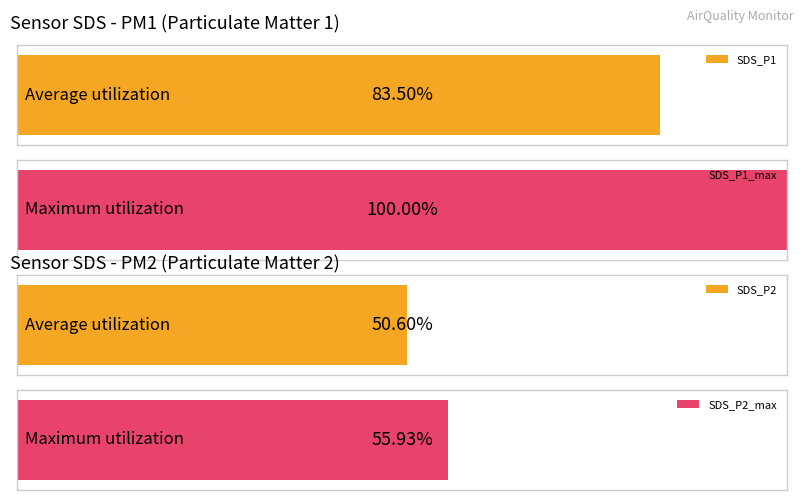

True or false: SDS_P1 has a value of 16.0 at 00:00.

False